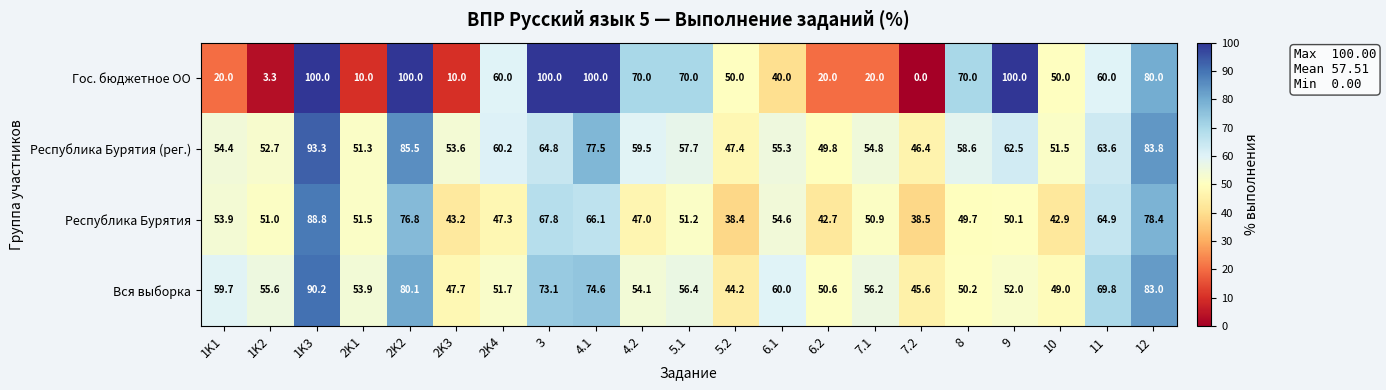

Which category has the lowest value across all series?

7.2